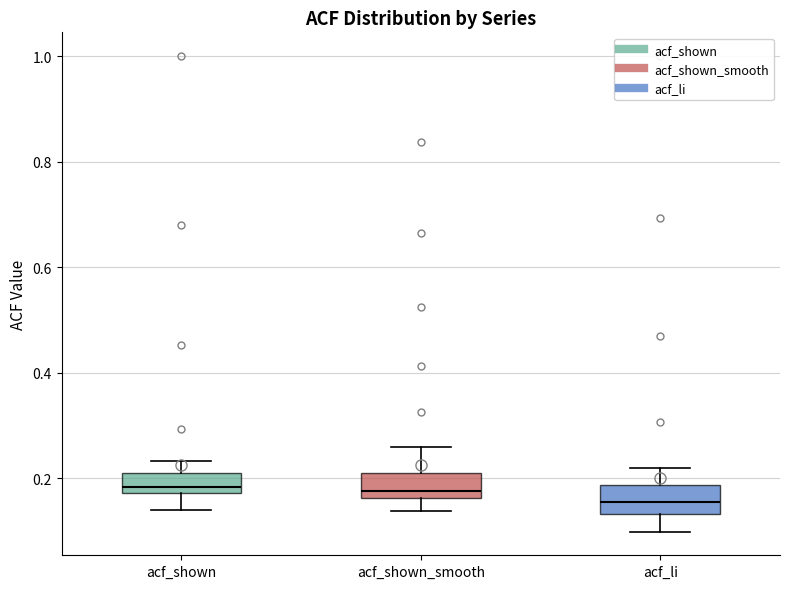

Which box's median line is the lowest?

acf_li